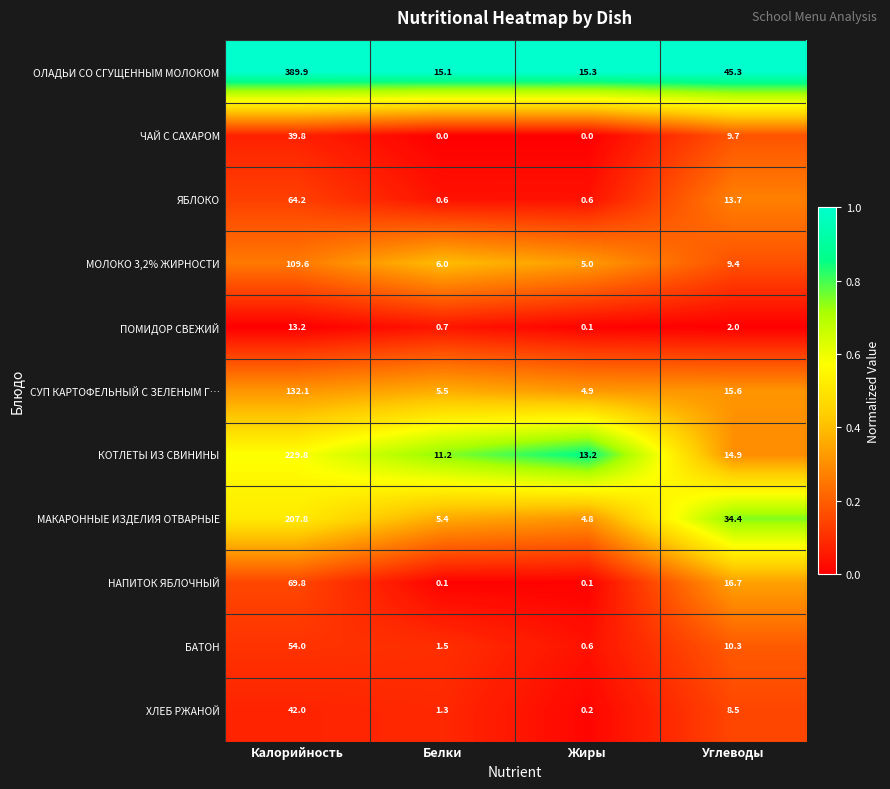

What is the spread (max minus min) of values at Жиры?

15.3